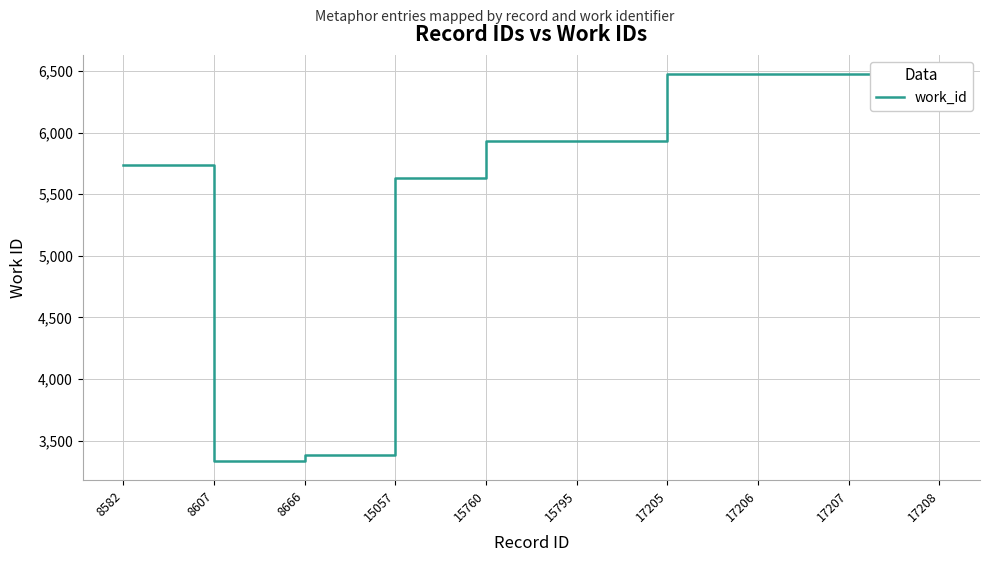

What is the value of the 7th point from the left?

6473